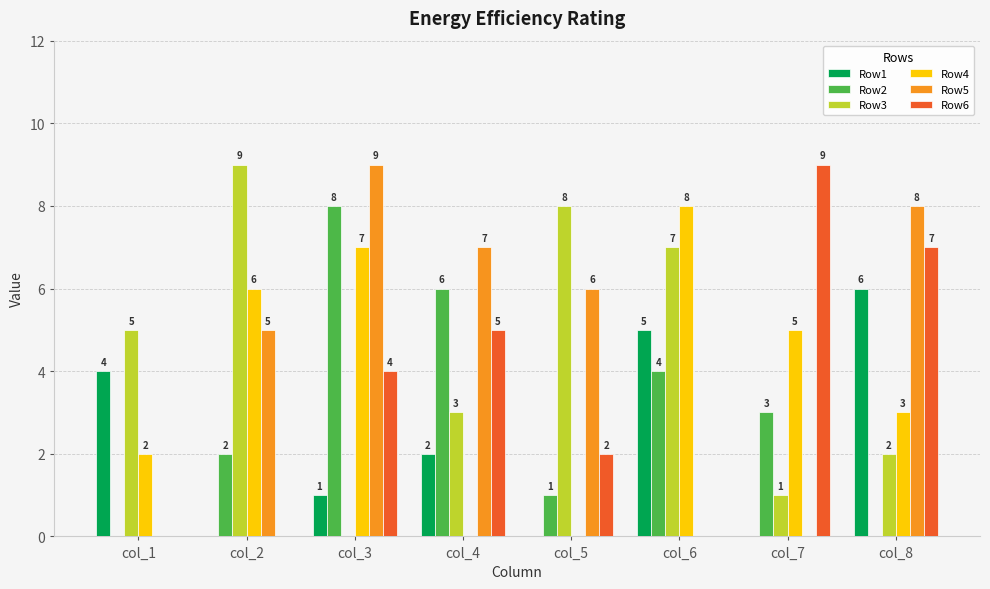

Reading right to left, list all the values displayed in this chart.

Row1: 6	0	5	0	2	1	0	4
Row2: 0	3	4	1	6	8	2	0
Row3: 2	1	7	8	3	0	9	5
Row4: 3	5	8	0	0	7	6	2
Row5: 8	0	0	6	7	9	5	0
Row6: 7	9	0	2	5	4	0	0